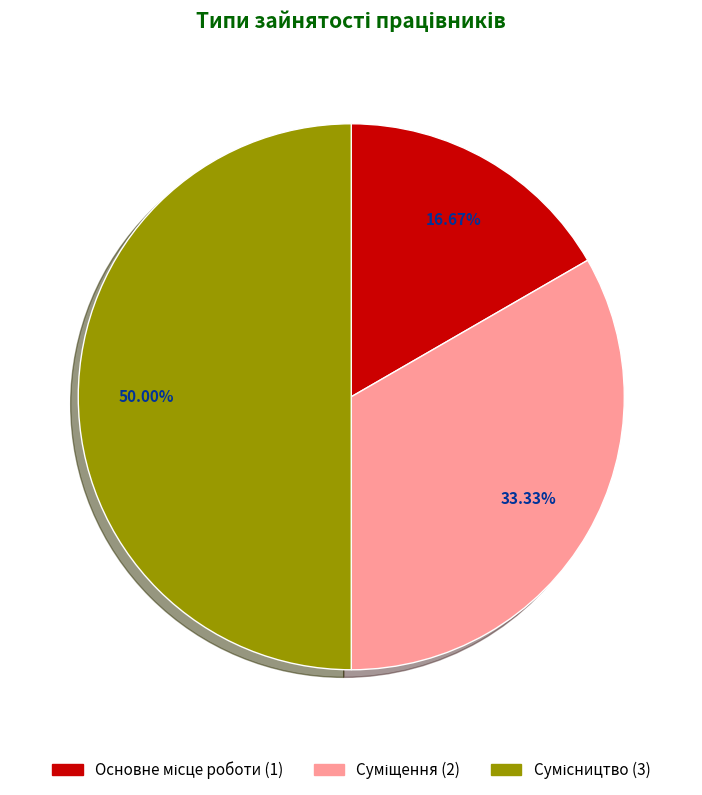

To the nearest percent, what percentage of the pie is Сумісництво?

50%